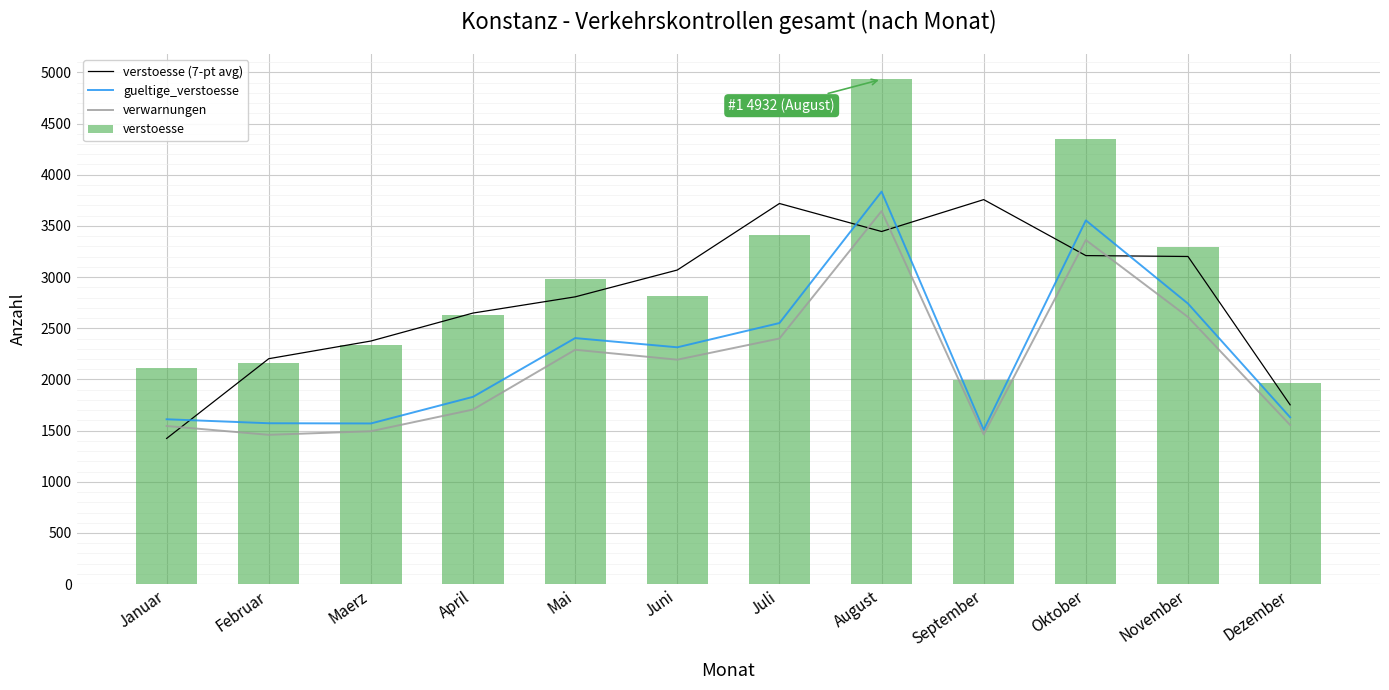

True or false: verstoesse has a value of 3291.0 at November.

True